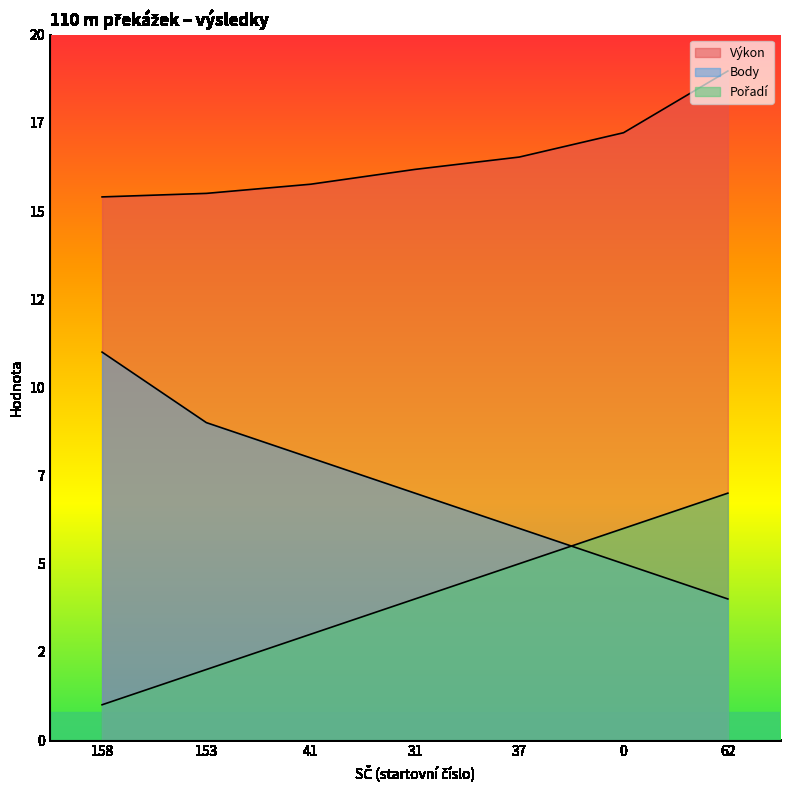

Which series has the largest range (max minus min)?

Body